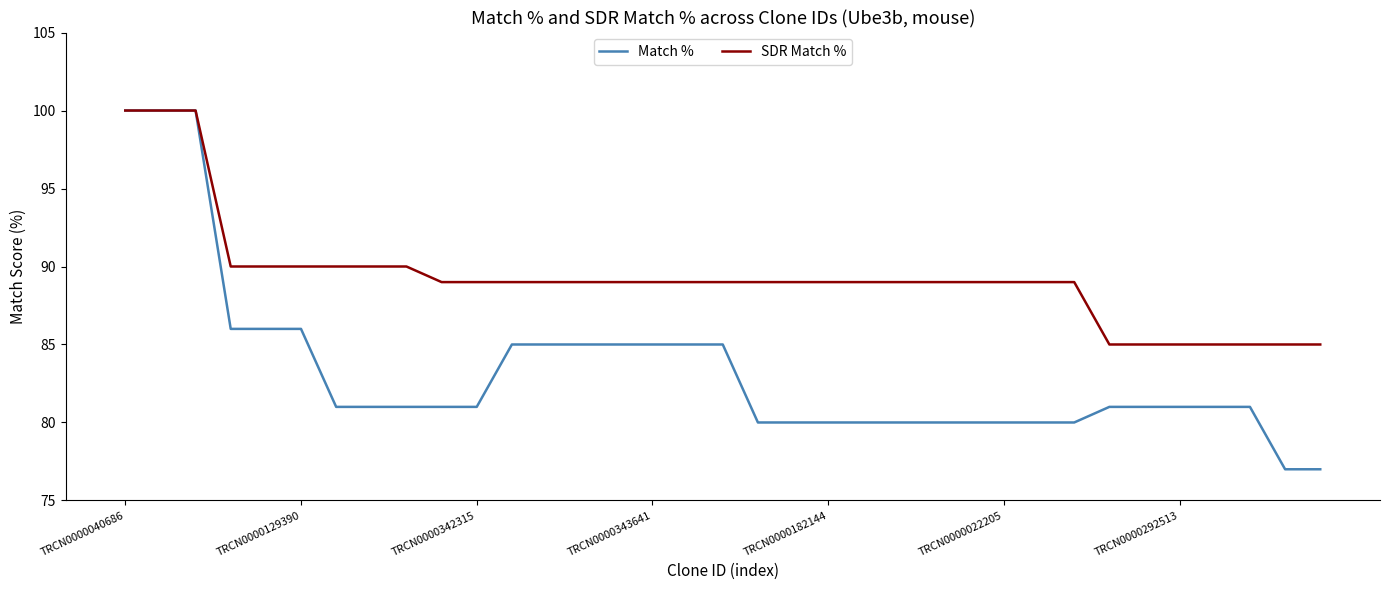

Reading left to right, list all the values displayed in this chart.

Match %: 100	100	100	86	86	86	81	81	81	81	81	85	85	85	85	85	85	85	80	80	80	80	80	80	80	80	80	80	81	81	81	81	81	77	77
SDR Match %: 100	100	100	90	90	90	90	90	90	89	89	89	89	89	89	89	89	89	89	89	89	89	89	89	89	89	89	89	85	85	85	85	85	85	85